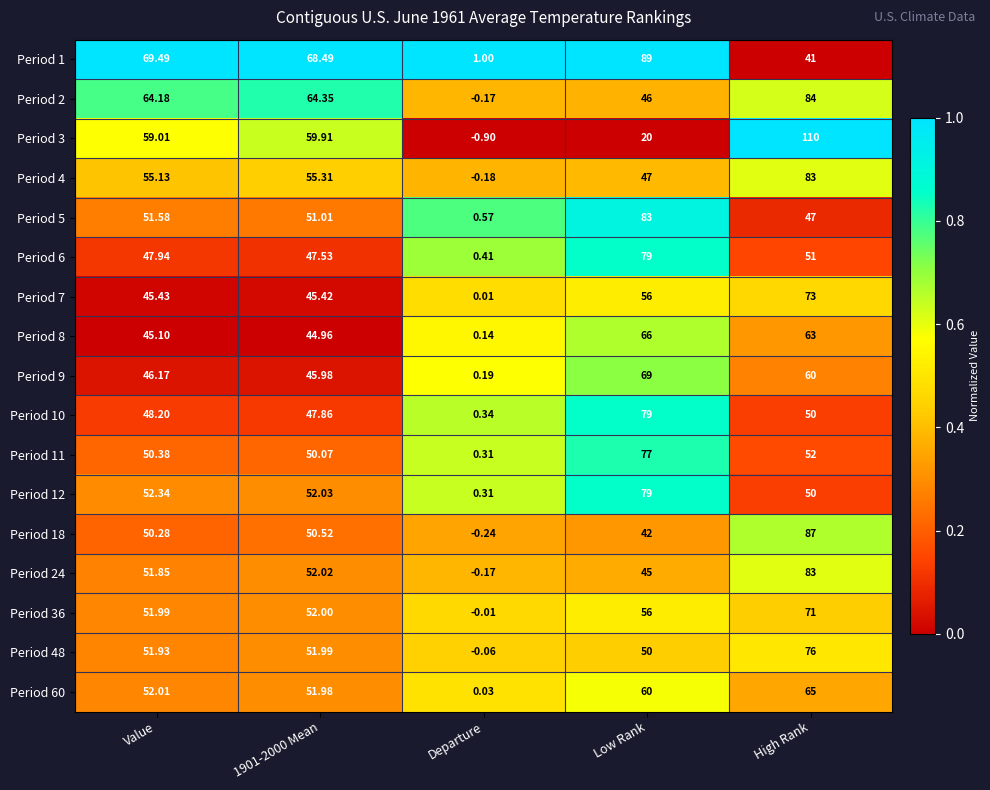

What is the difference between the highest and lowest values at High Rank?

69.0